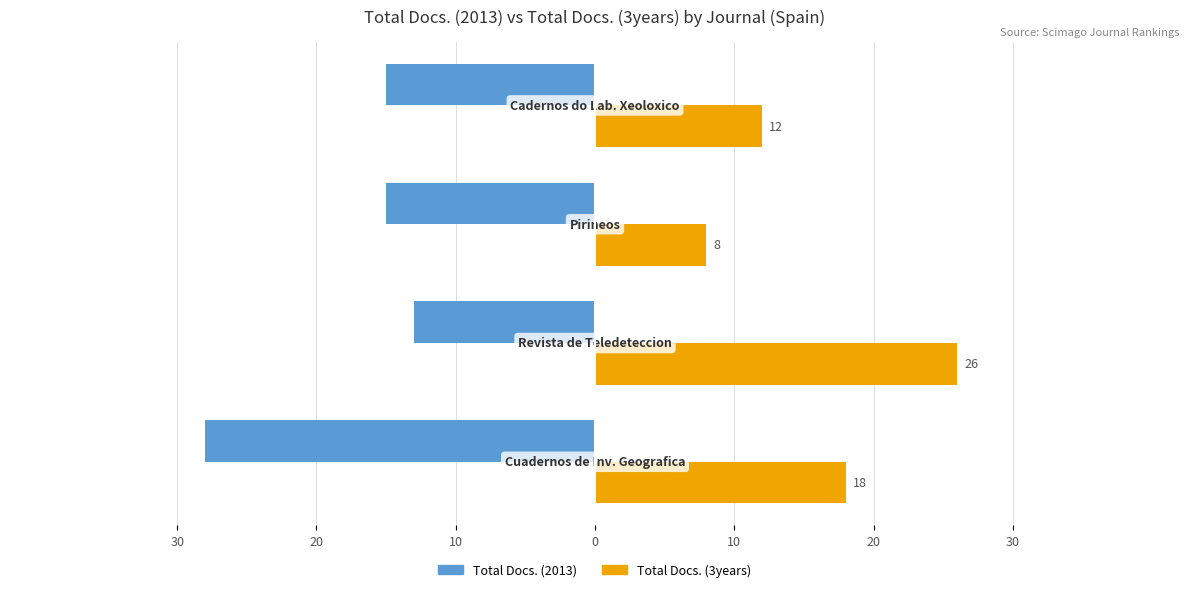

What are all the series names shown in the legend?

Total Docs. (2013), Total Docs. (3years)